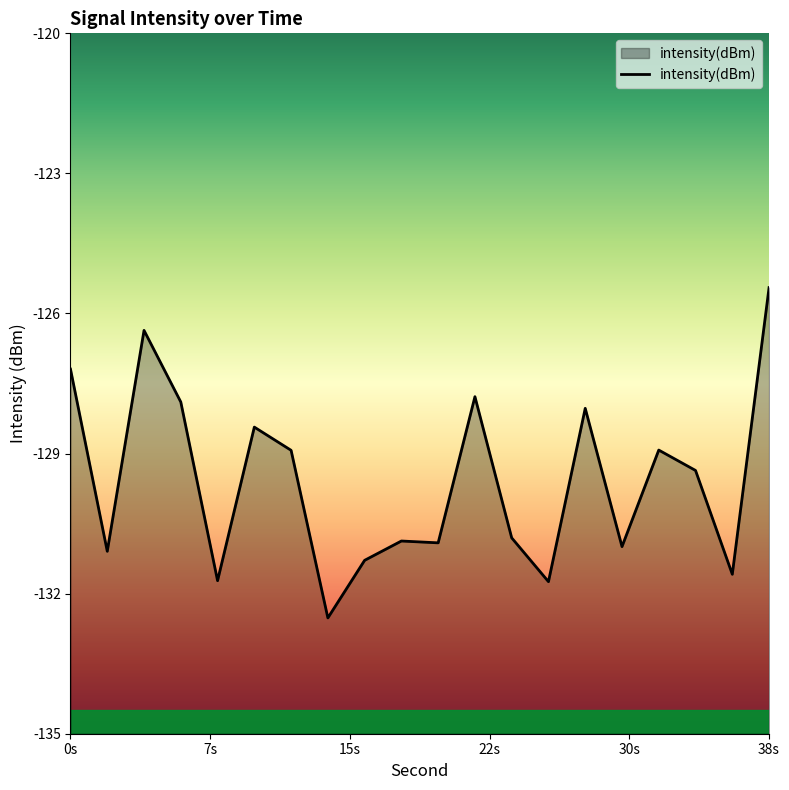

What is the value of the 1st point from the left?

-127.2